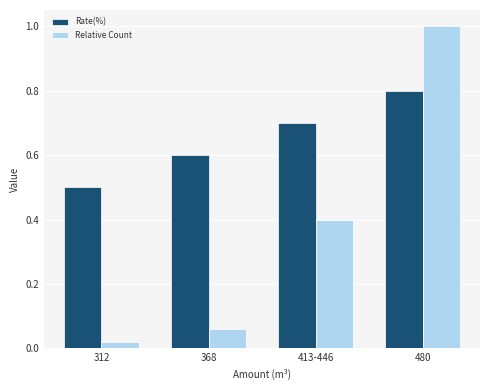

Is it true that Relative Count equals 1.5 at 480?

False